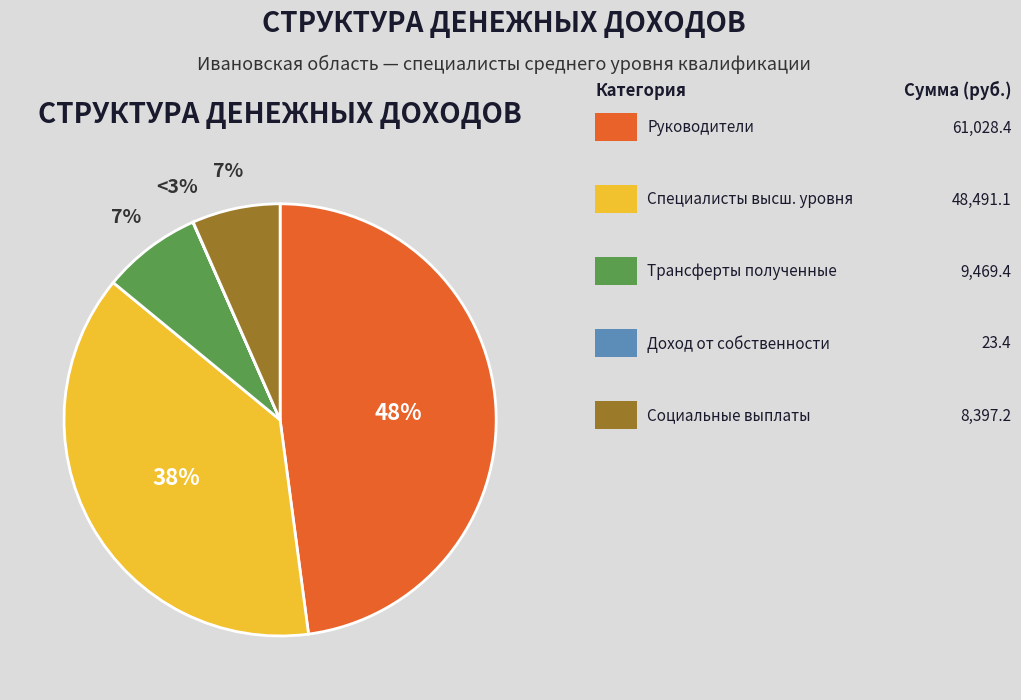

How many slices are in this pie chart?

5